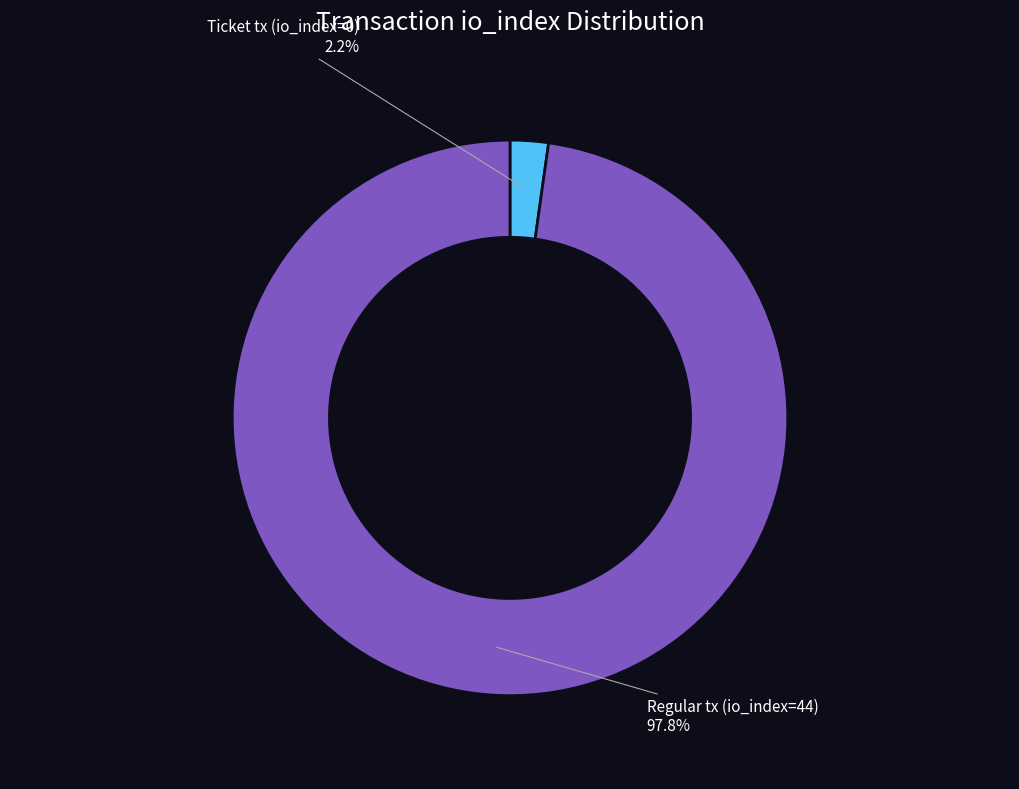

Which slice is the smallest?

Ticket tx (io_index=0)